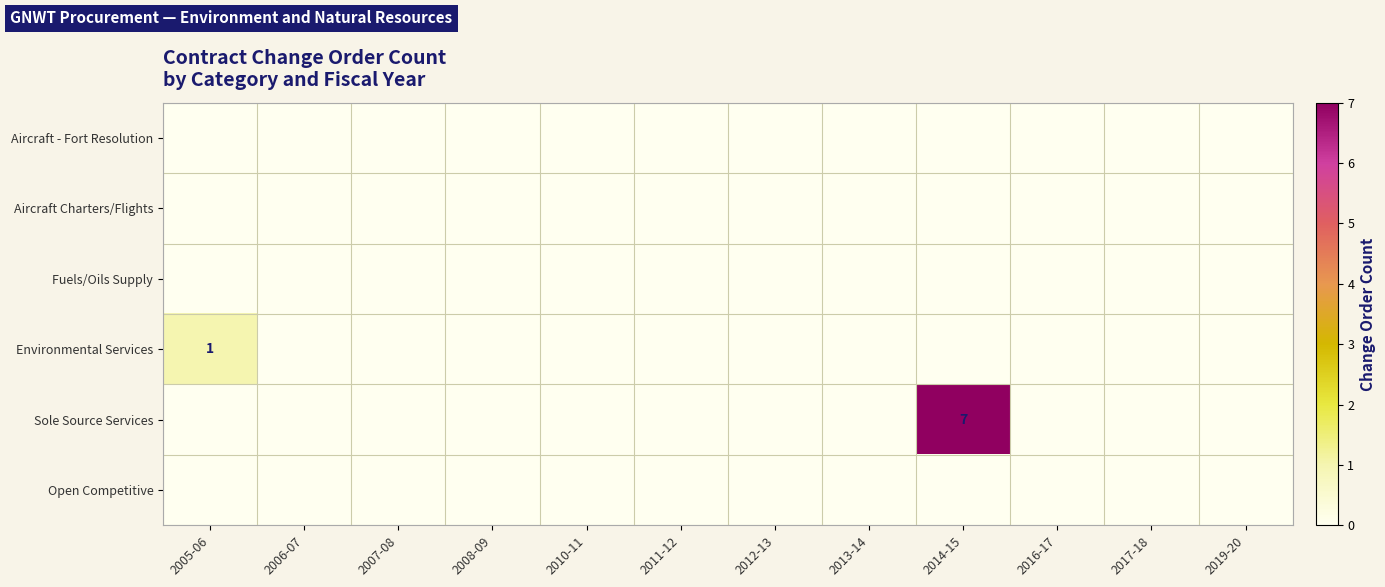

At which category does the chart reach its minimum across all series?

2005-06